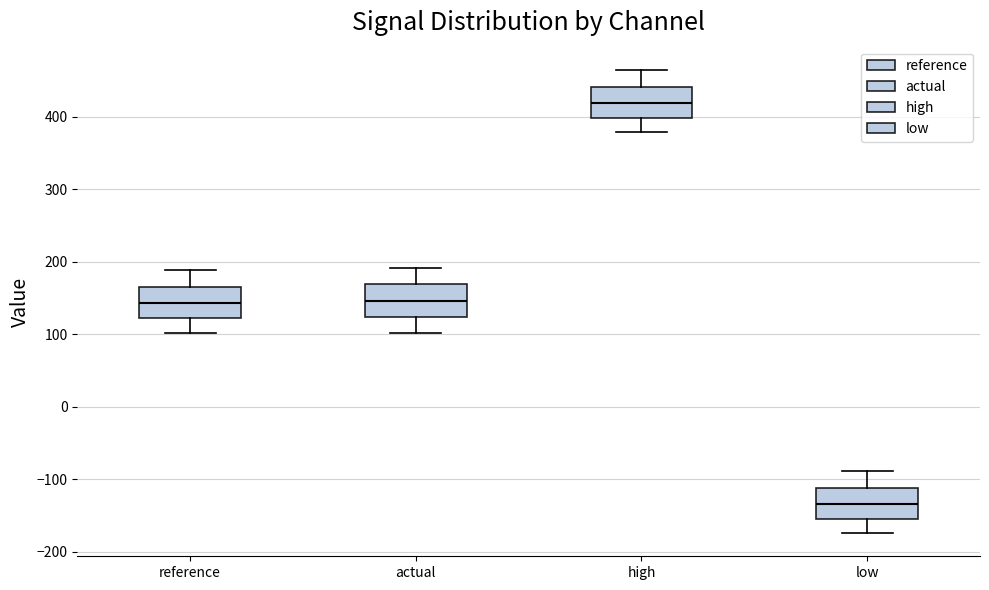

Where does the median line of the box for high sit on the y-axis? The values are not printed on the chart, so give them approximately, as read against the axis.

420